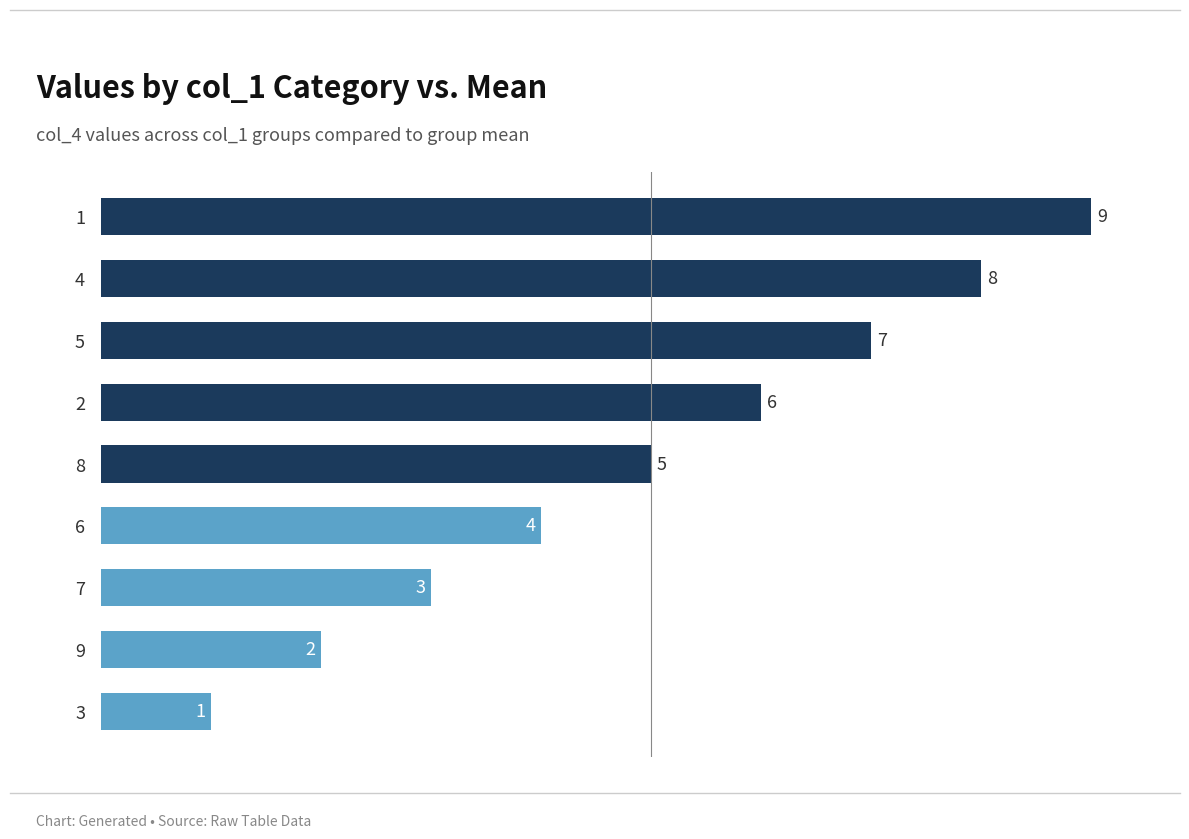

The value at 6 is 10. True or false?

False